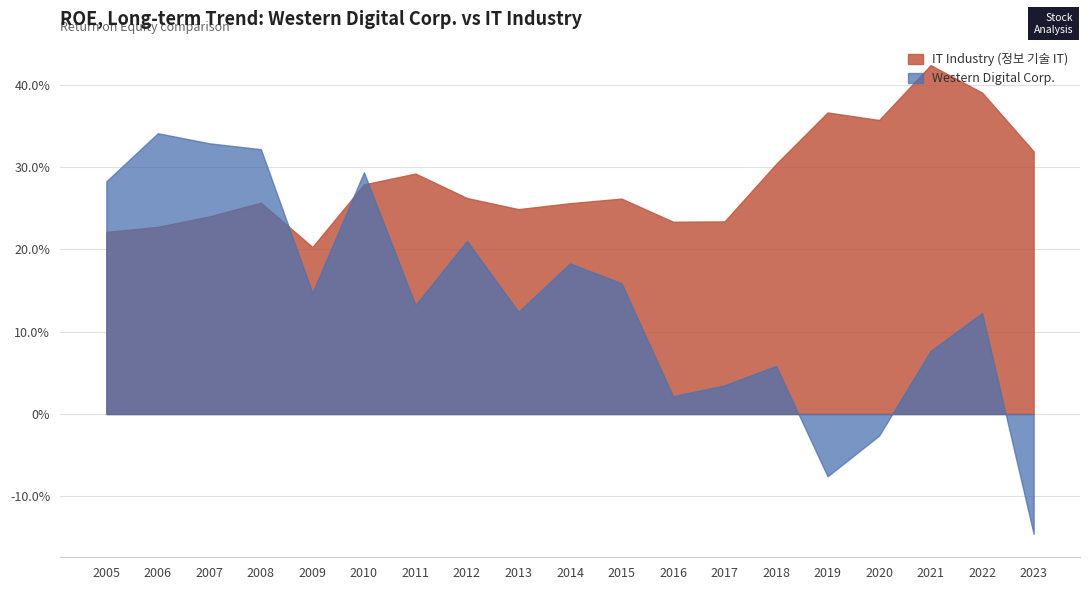

What is the difference between the Western Digital Corp. values at 2016 and 2012?

0.2